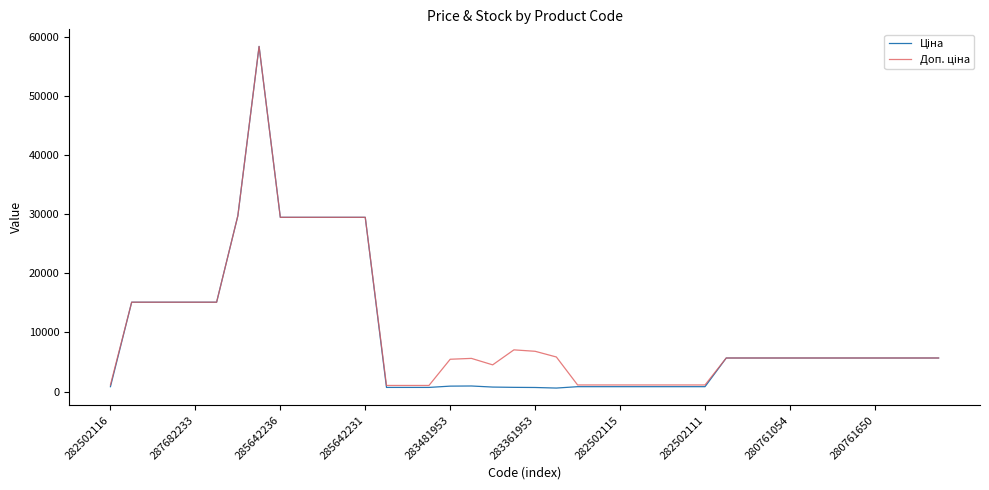

What is the maximum value shown in the chart?

58426.5